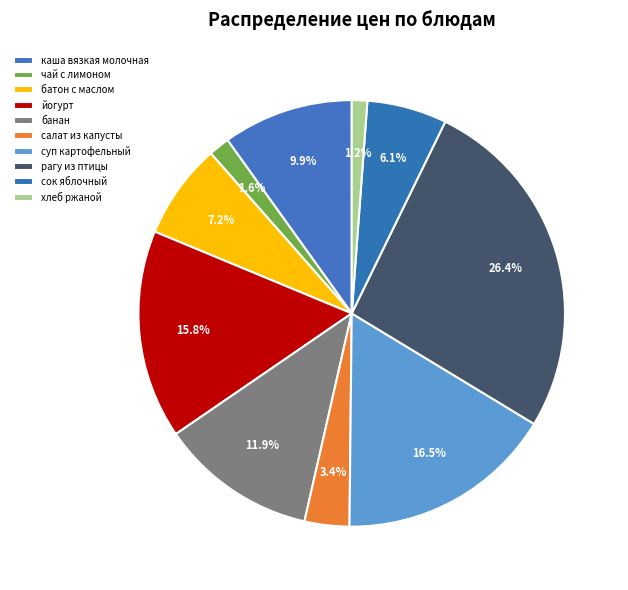

To the nearest percent, what is the difference between the сок яблочный and каша вязкая молочная slice percentages?

4%